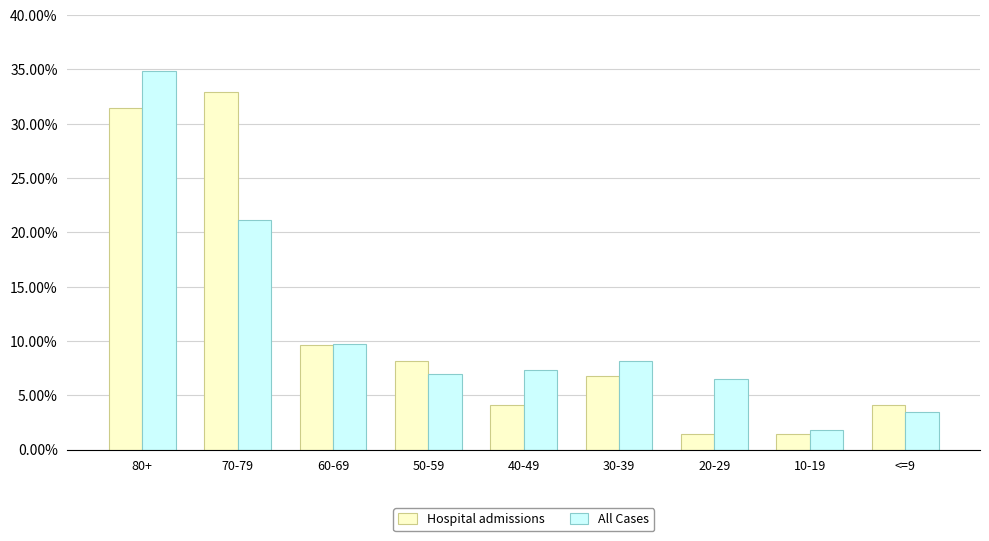

How many values in the Hospital admissions series are below 6?

4